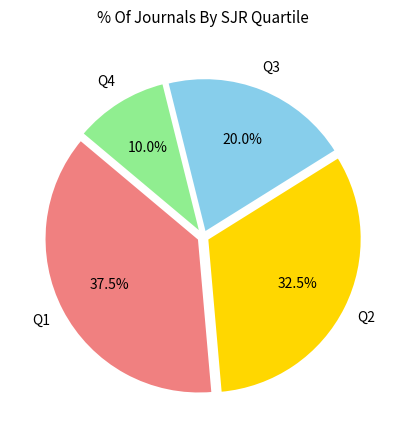

Combined, do Q4 and Q3 account for over 50%?

No